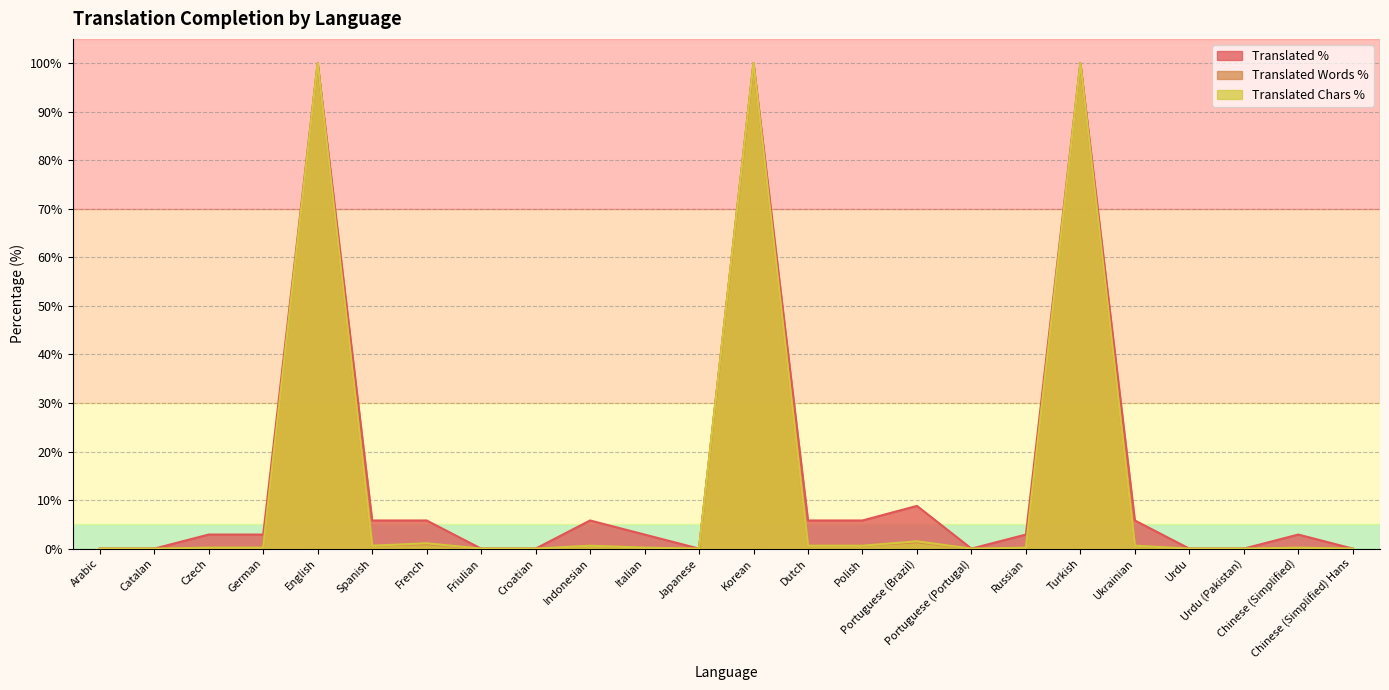

What is the difference between the maximum and minimum values in the translated_words_percent series?

100.0